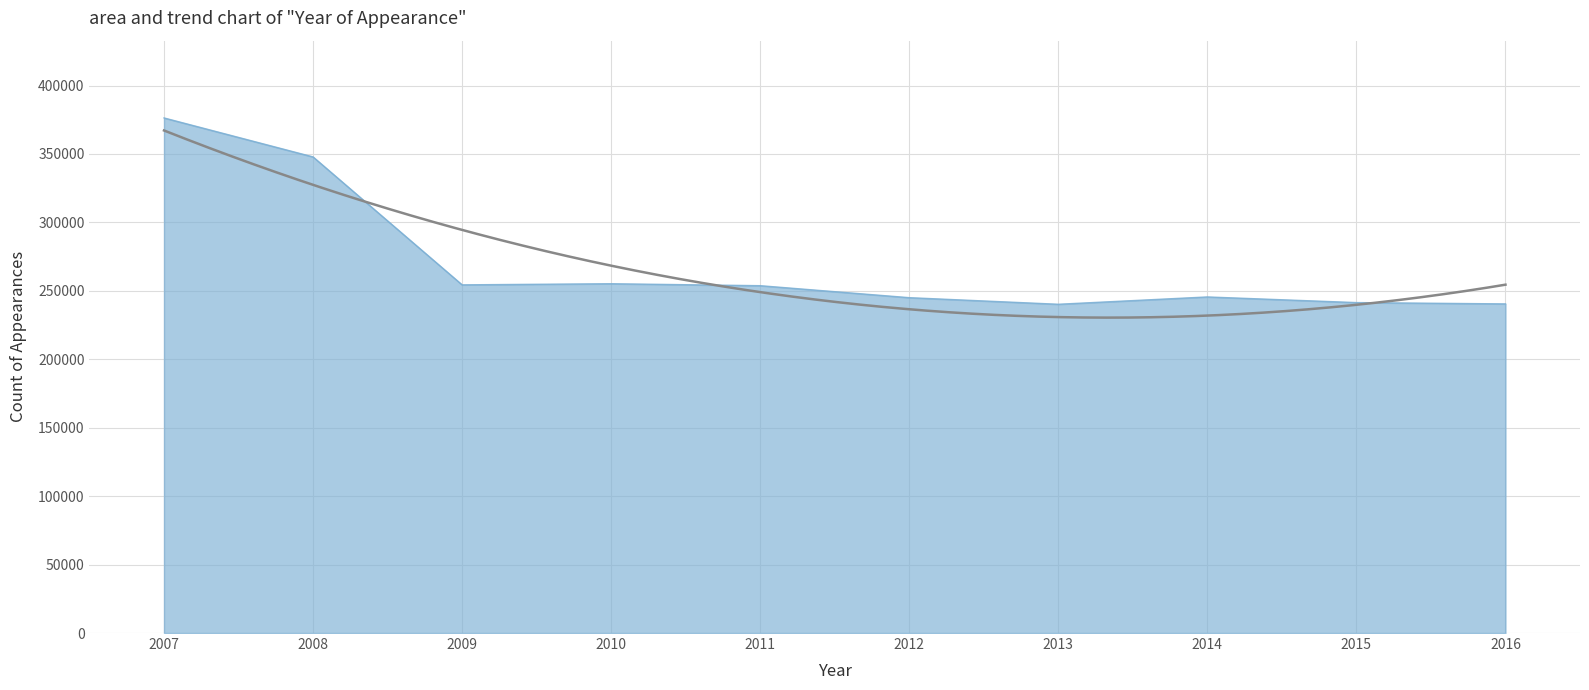

Reading left to right, list all the values displayed in this chart.

376310	347836	254368	255192	253754	245004	240188	245535	241412	240455